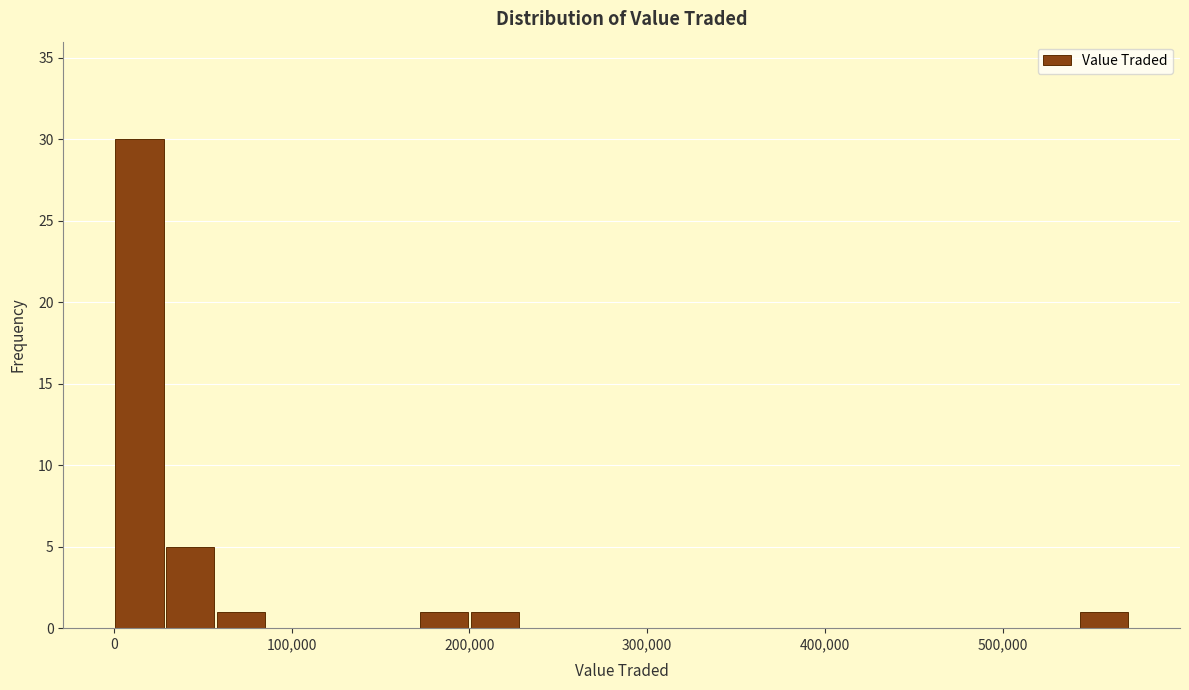

Read against the x-axis, roughly where is the centre of the tallest bar?

10000